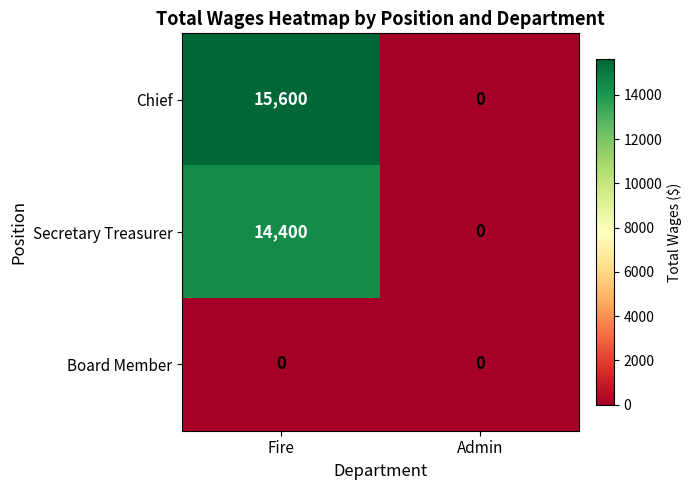

What is the total value across all series at Fire?

30000